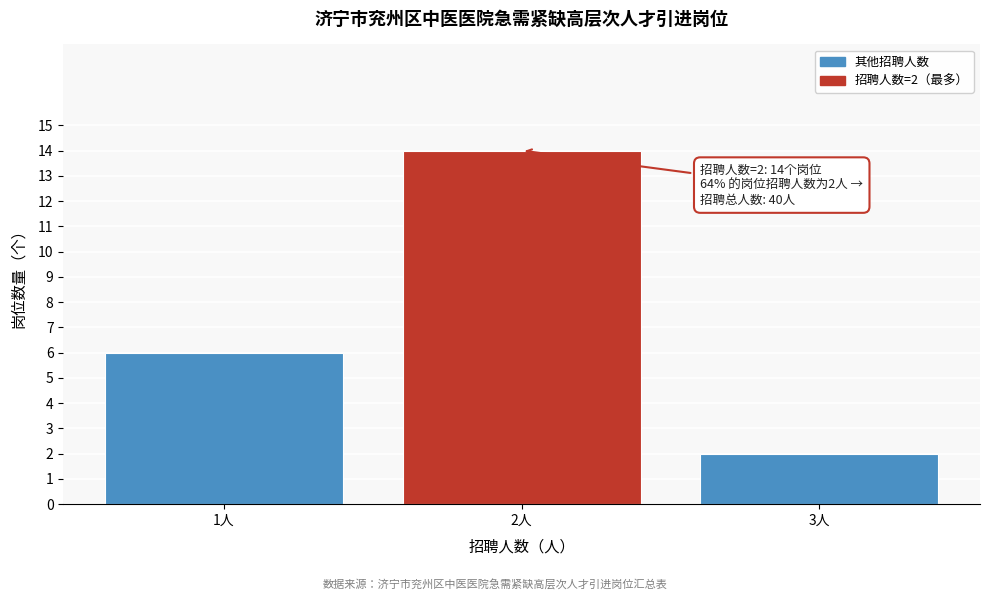

Reading left to right, extract all data points from this chart.

6	14	2